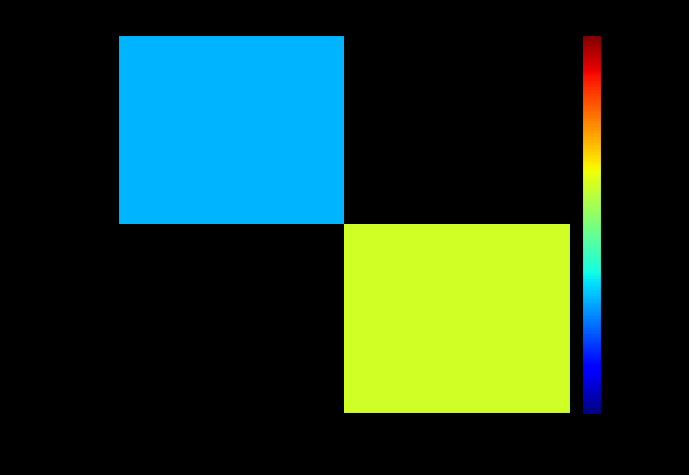

Rank the series at -1 from highest to lowest value.

18e2b6e0ef…, 8ebeb35b36…